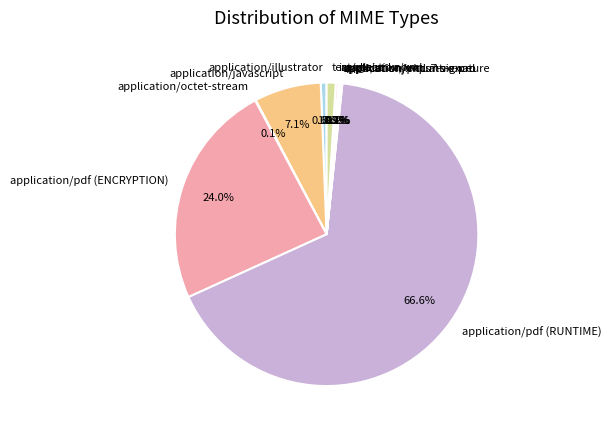

To the nearest percent, what is the combined percentage of text/plain and application/javascript?

8%